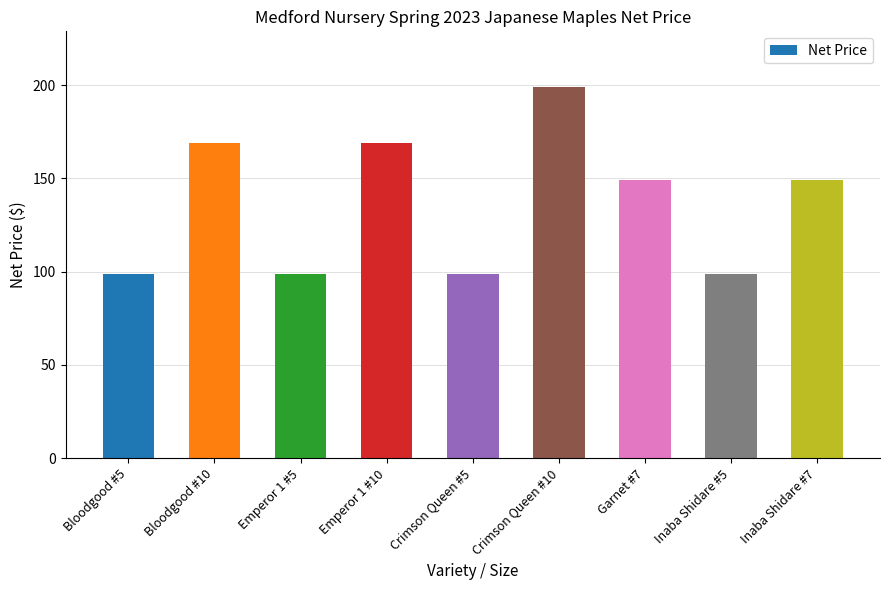

How many bars are there in total?

9